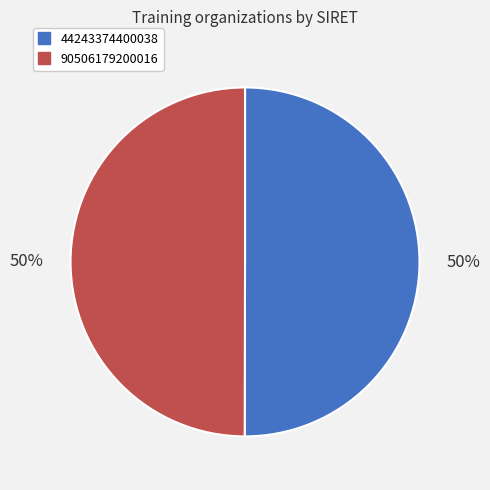

Count the number of slices in the pie.

2